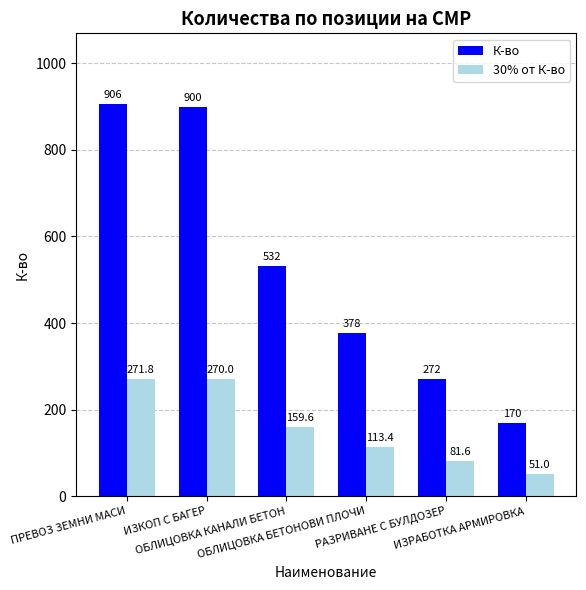

Reading right to left, transcribe all the data shown in this chart.

К-во: ИЗРАБОТКА АРМИРОВКА=170.0	РАЗРИВАНЕ С БУЛДОЗЕР=272.0	ОБЛИЦОВКА БЕТОНОВИ ПЛОЧИ=378.0	ОБЛИЦОВКА КАНАЛИ БЕТОН=532.0	ИЗКОП С БАГЕР=900.0	ПРЕВОЗ ЗЕМНИ МАСИ=906.0
30% от К-во: ИЗРАБОТКА АРМИРОВКА=51.0	РАЗРИВАНЕ С БУЛДОЗЕР=81.6	ОБЛИЦОВКА БЕТОНОВИ ПЛОЧИ=113.4	ОБЛИЦОВКА КАНАЛИ БЕТОН=159.6	ИЗКОП С БАГЕР=270.0	ПРЕВОЗ ЗЕМНИ МАСИ=271.8